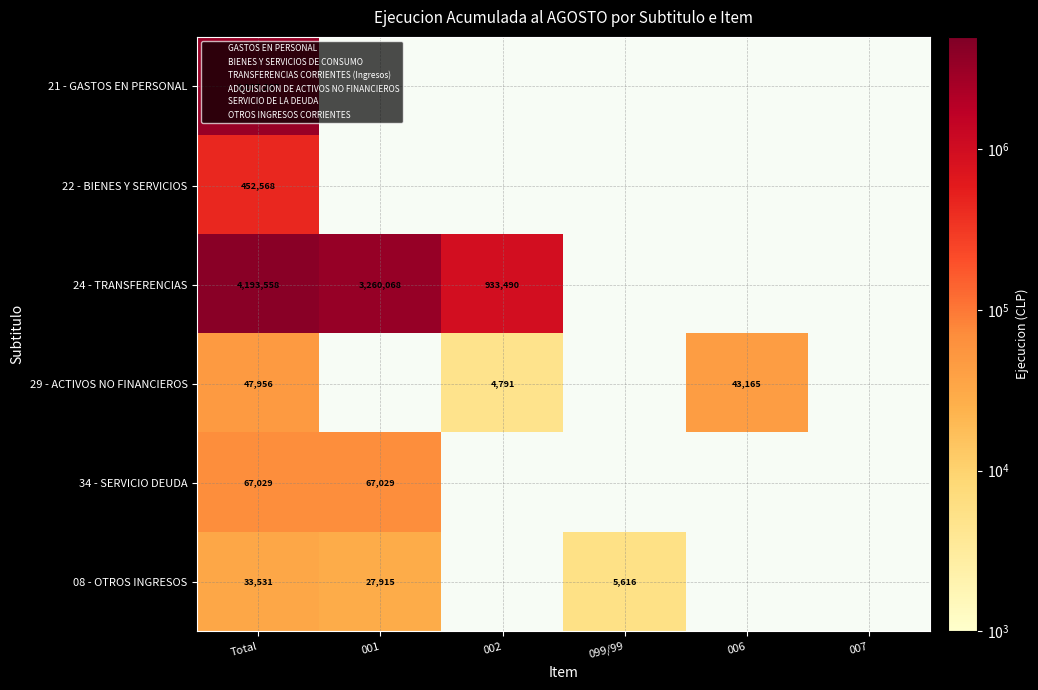

What is the sum of all 34 - SERVICIO DEUDA values?

134058